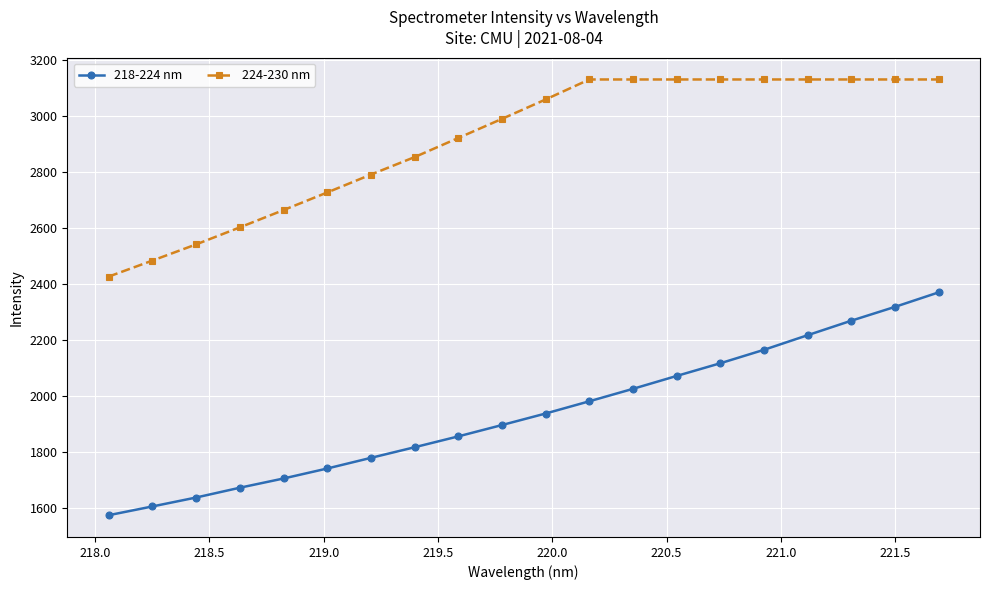

What is the value of the 218-224 nm point at the 15th from the left?

2118.5